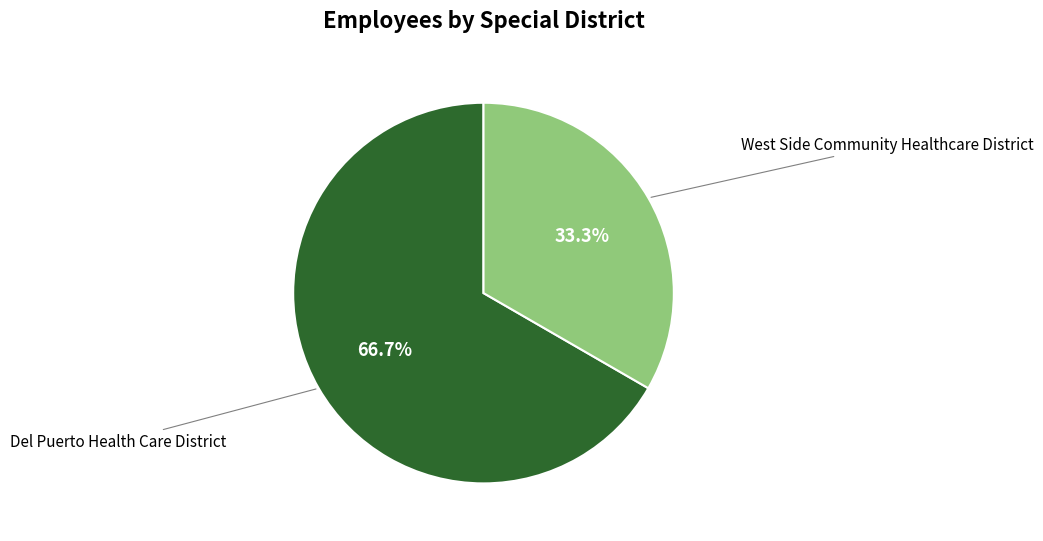

Is there a majority slice in this chart?

Yes